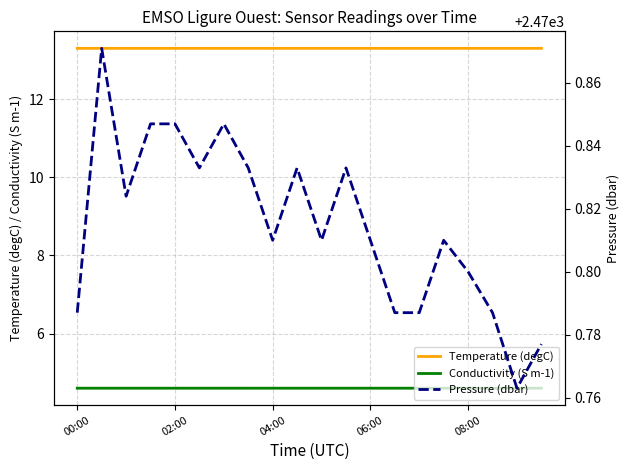

Where is Conductivity (S m-1) nearest to the value 4?

13